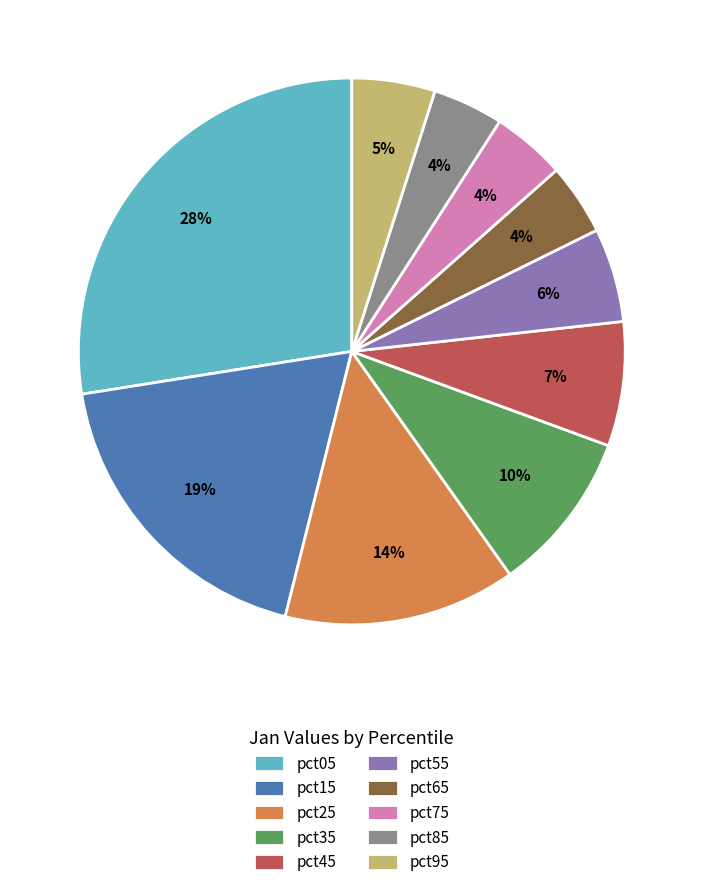

Is it true that pct05 is 28% of the pie?

True